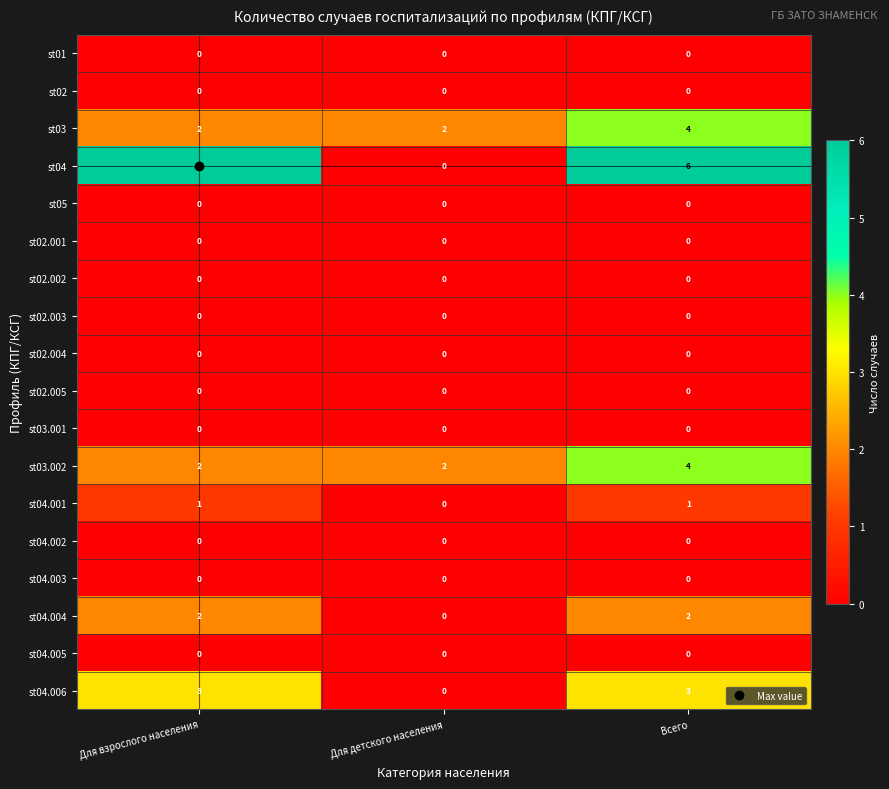

What is the maximum value shown in the chart?

6